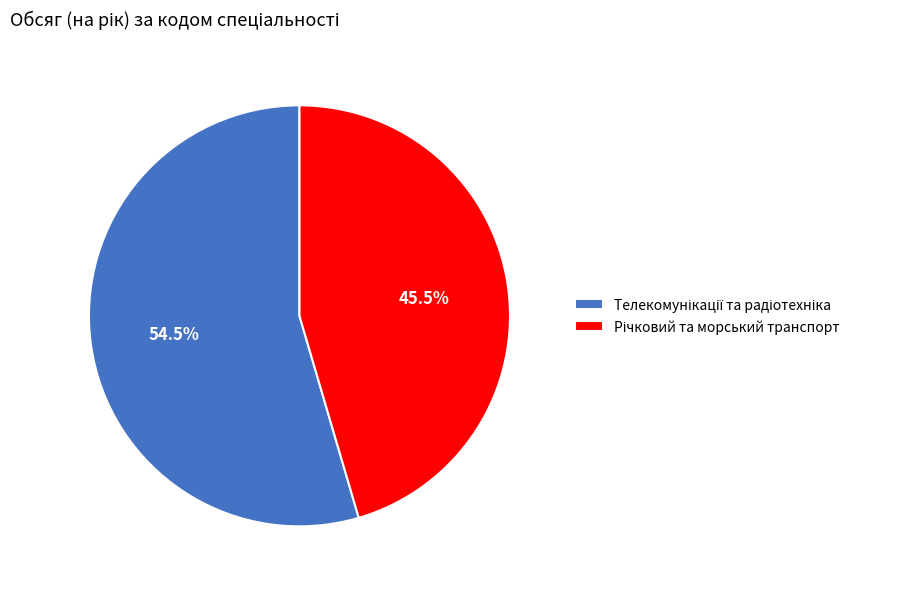

Is there a majority slice in this chart?

Yes